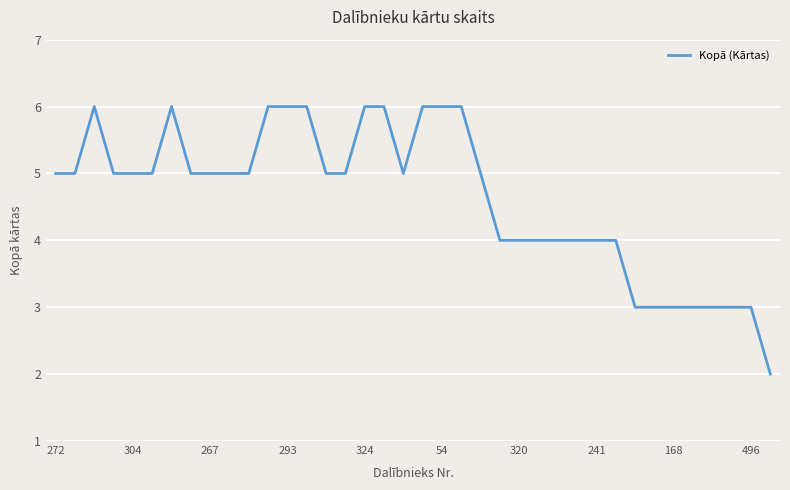

What is the maximum value shown in the chart?

6